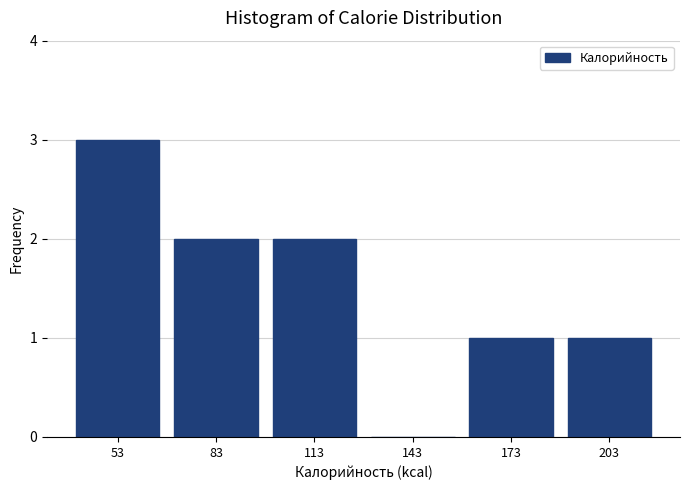

Which range on the x-axis has the tallest bar?

40 to 70